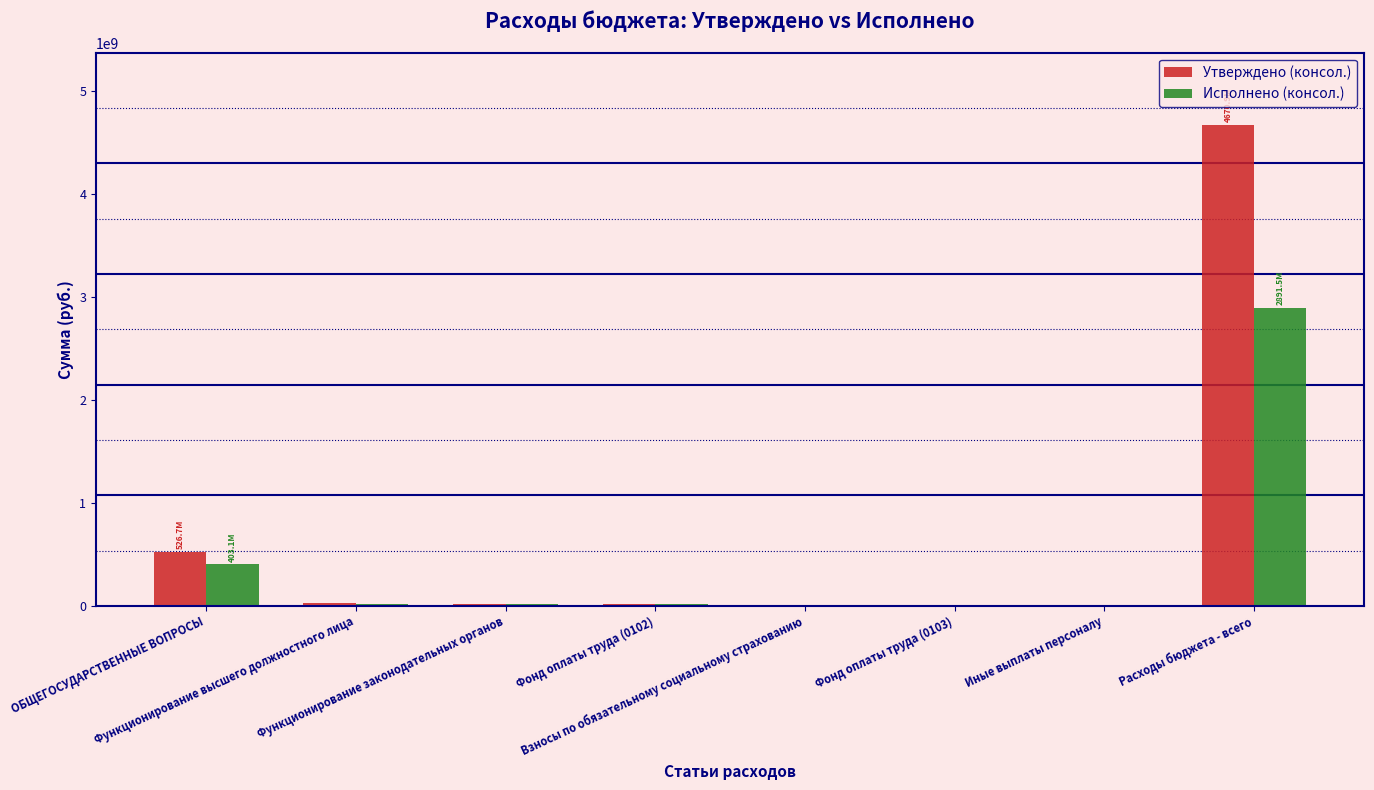

What are all the series names shown in the legend?

Утверждено (консол.), Исполнено (консол.)